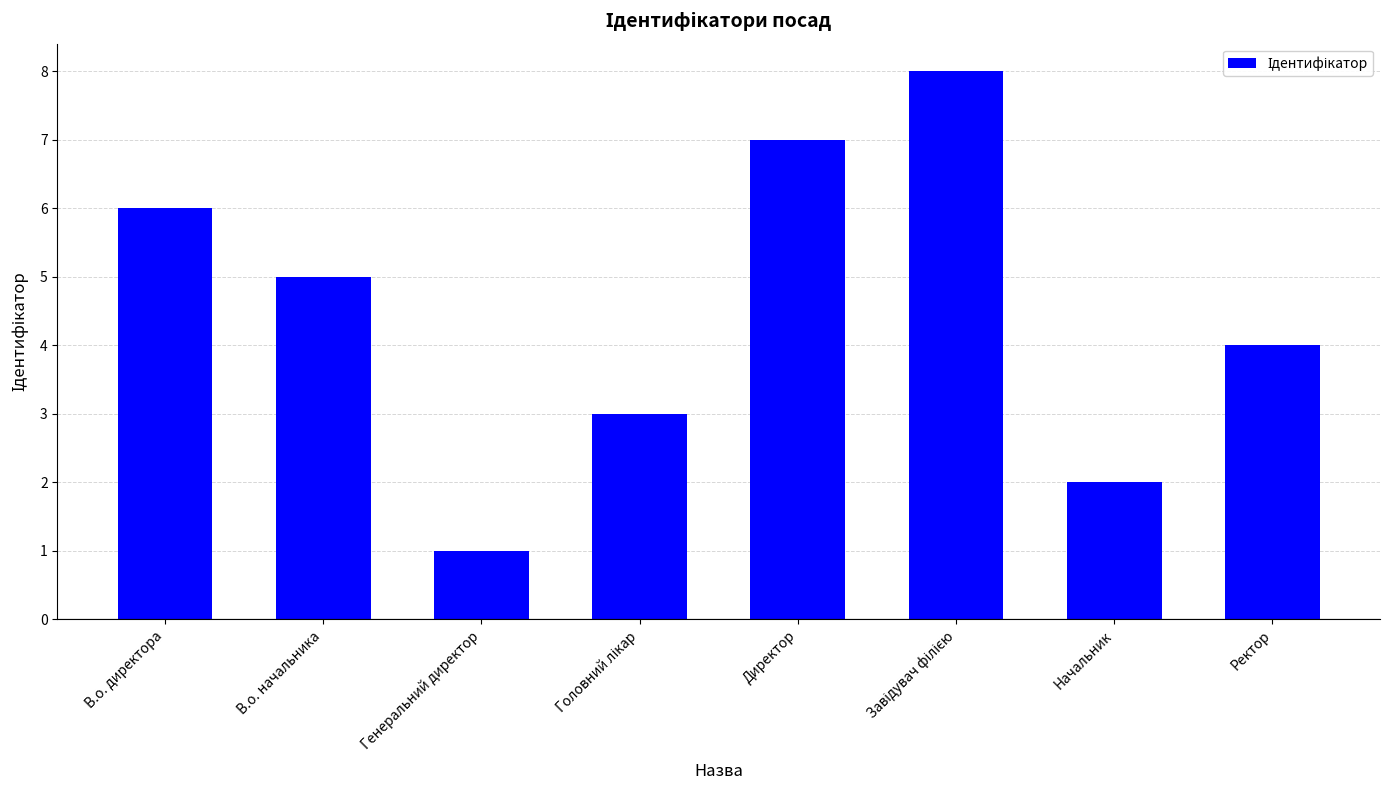

Which category has the lowest value across all series?

Генеральний директор